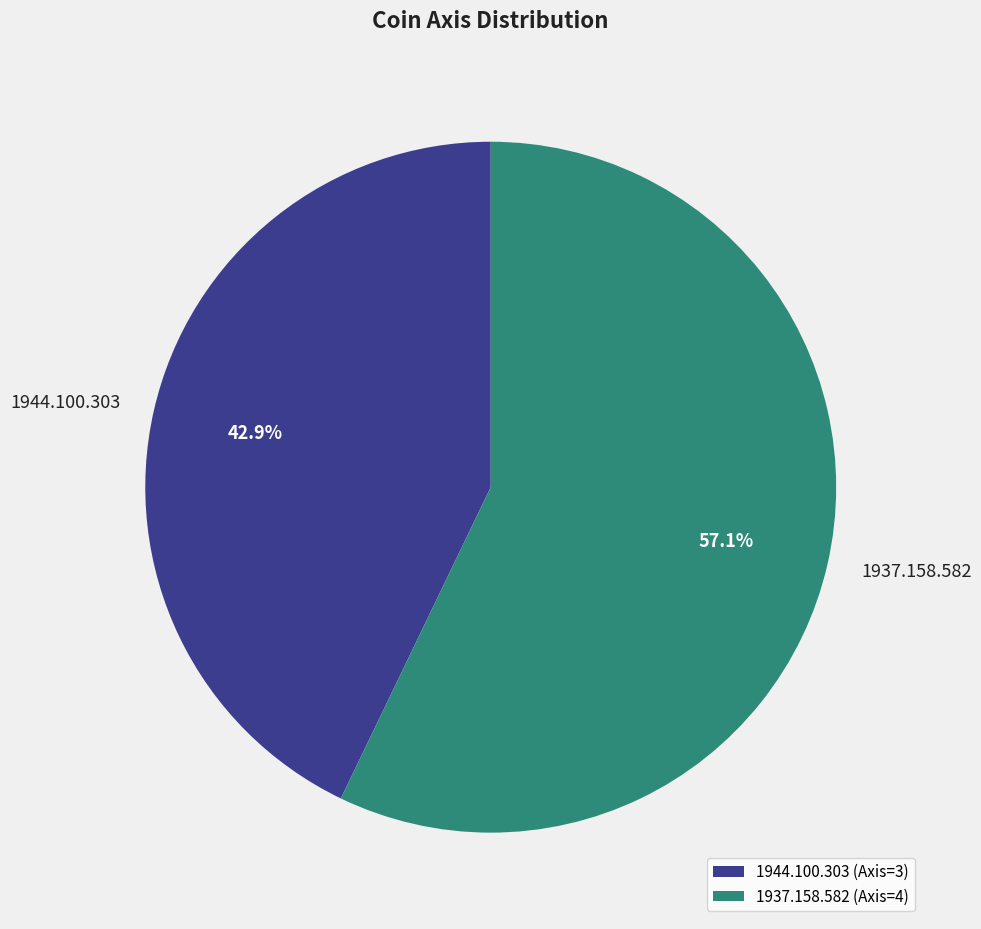

Combined, what portion of the pie is 1937.158.582 and 1944.100.303?

100.0%